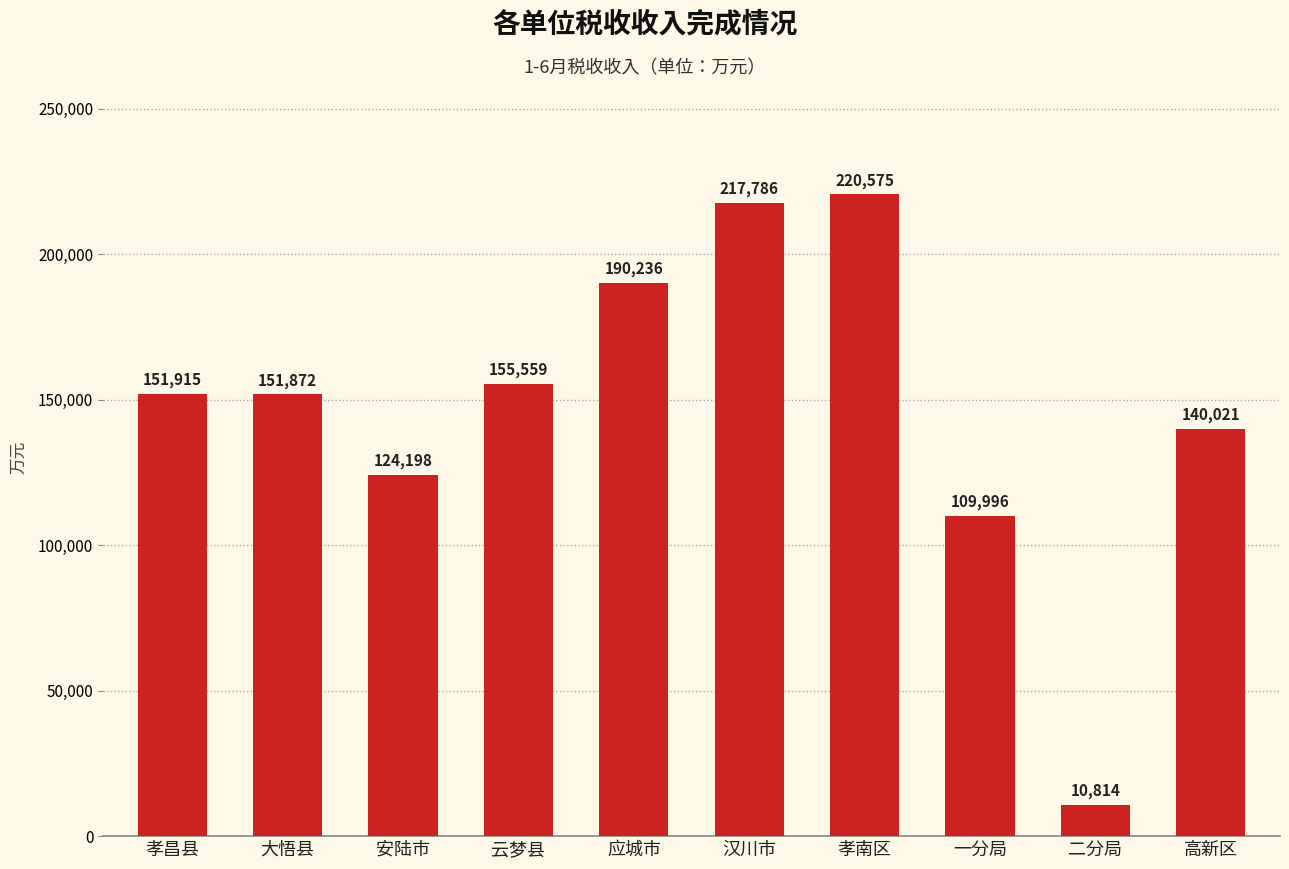

Which label corresponds to the smallest value in the chart?

二分局